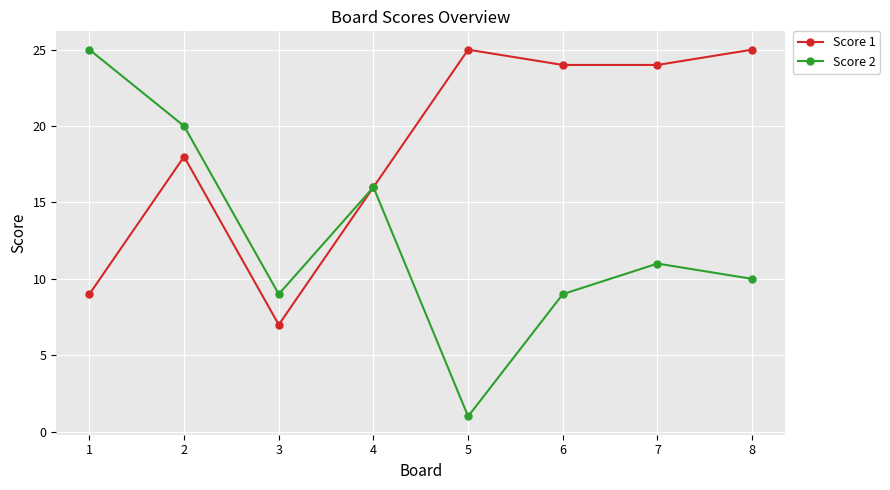

What is the average value of the Score 2 series?

13